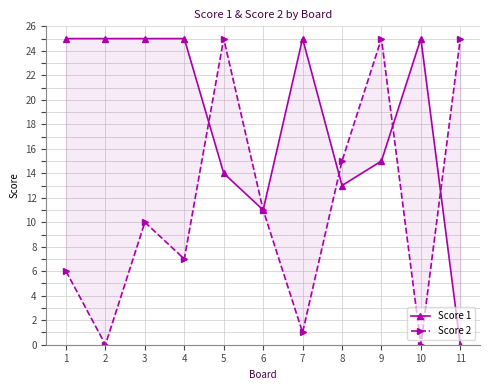

Is it true that Score 1 equals 14 at 7?

False